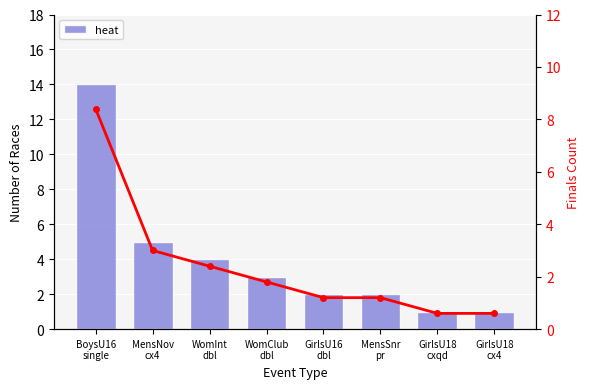

What is the label of the 7th bar from the left?

GirlsU18
cxqd